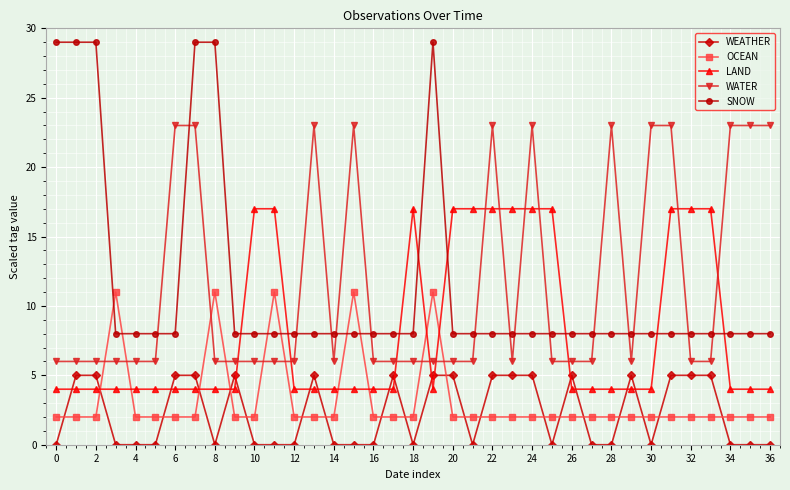

Does the chart have visible grid lines?

Yes